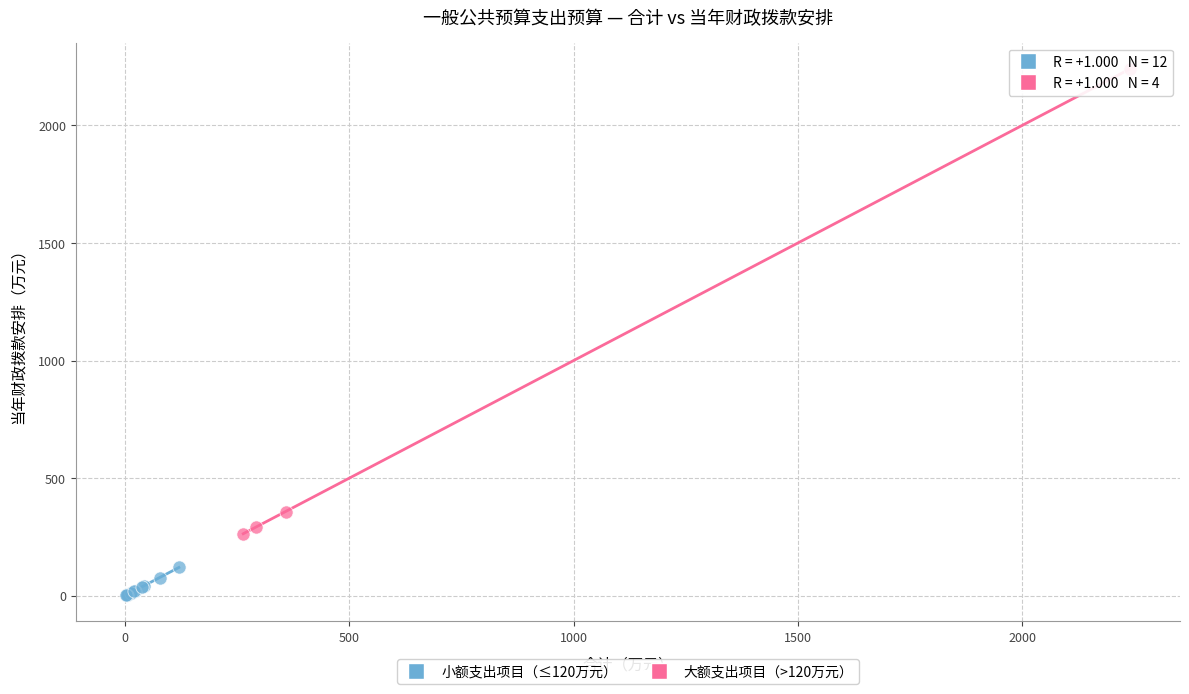

Which series contains the highest Y value?

大额支出项目（>120万元）